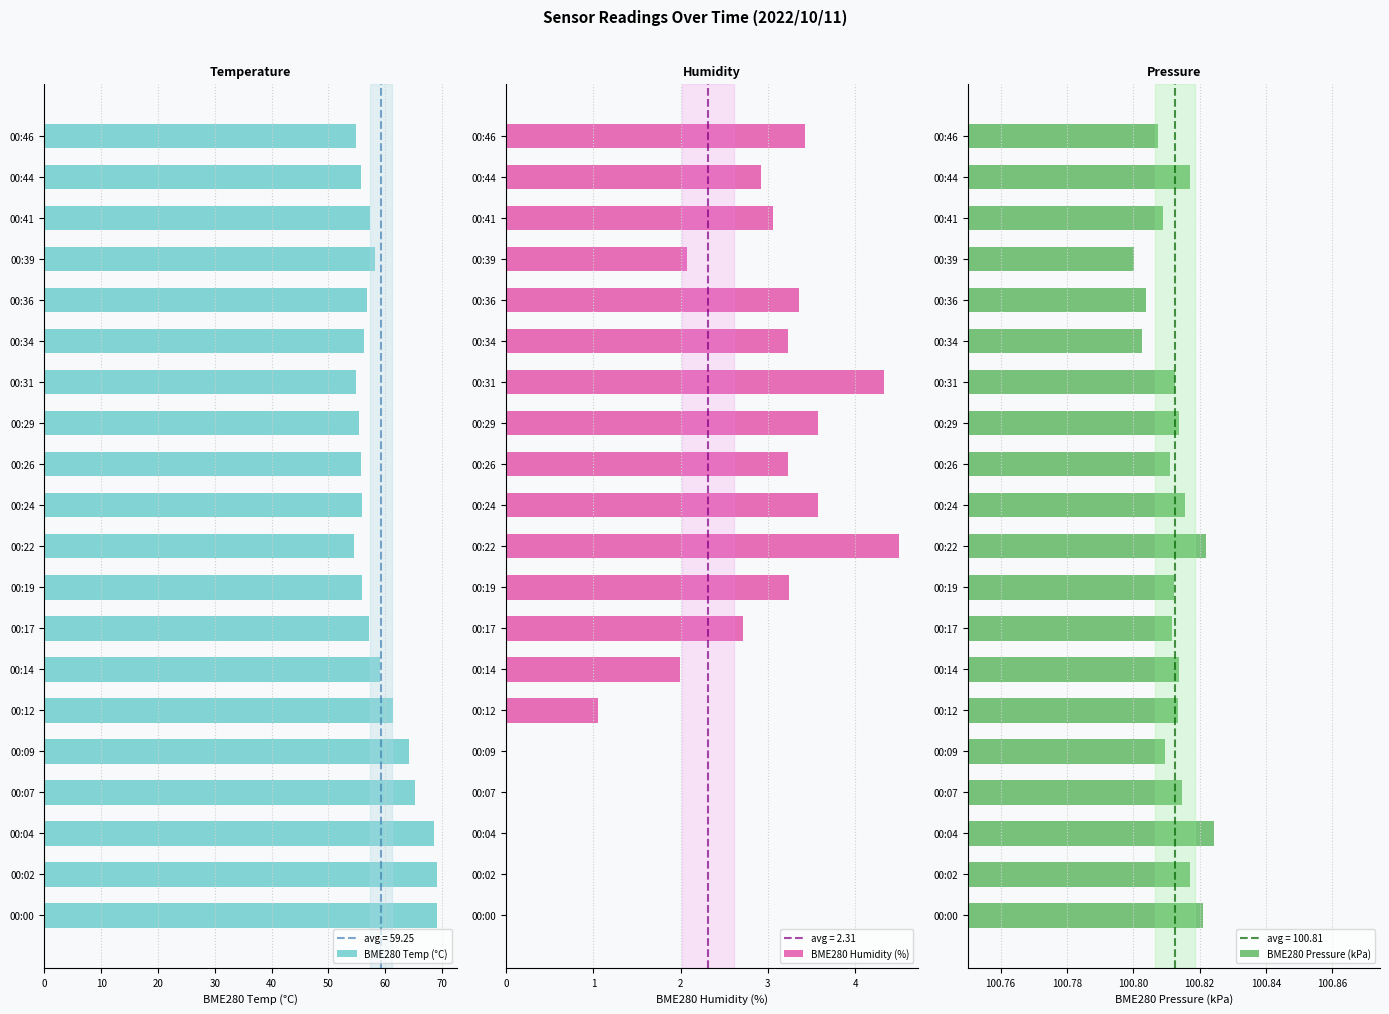

Between 00:17 and 00:41, which series saw the biggest shift?

BME280 Humidity (%)